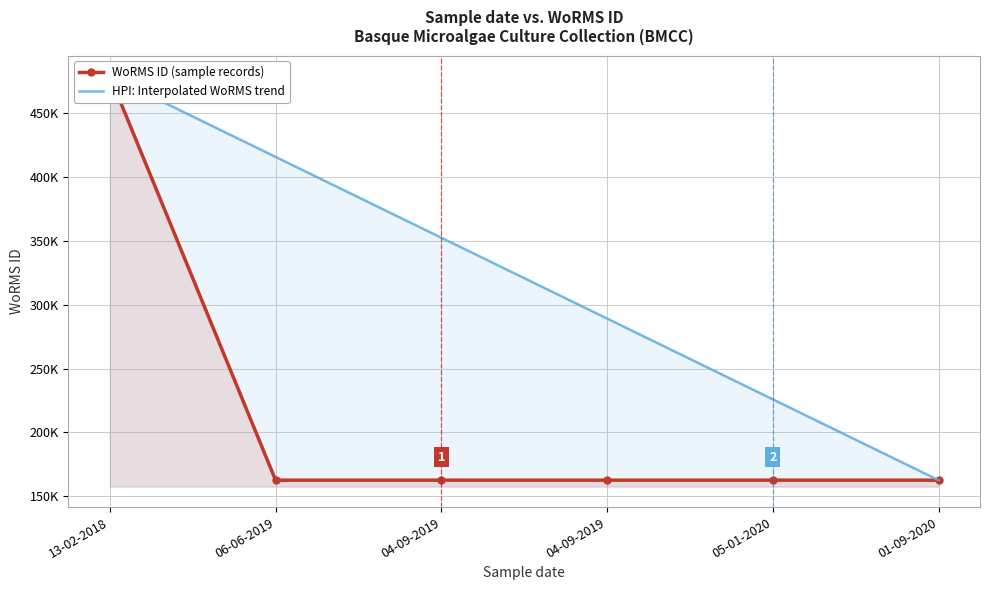

What is the minimum value for HPI: Interpolated WoRMS trend?

162728.0